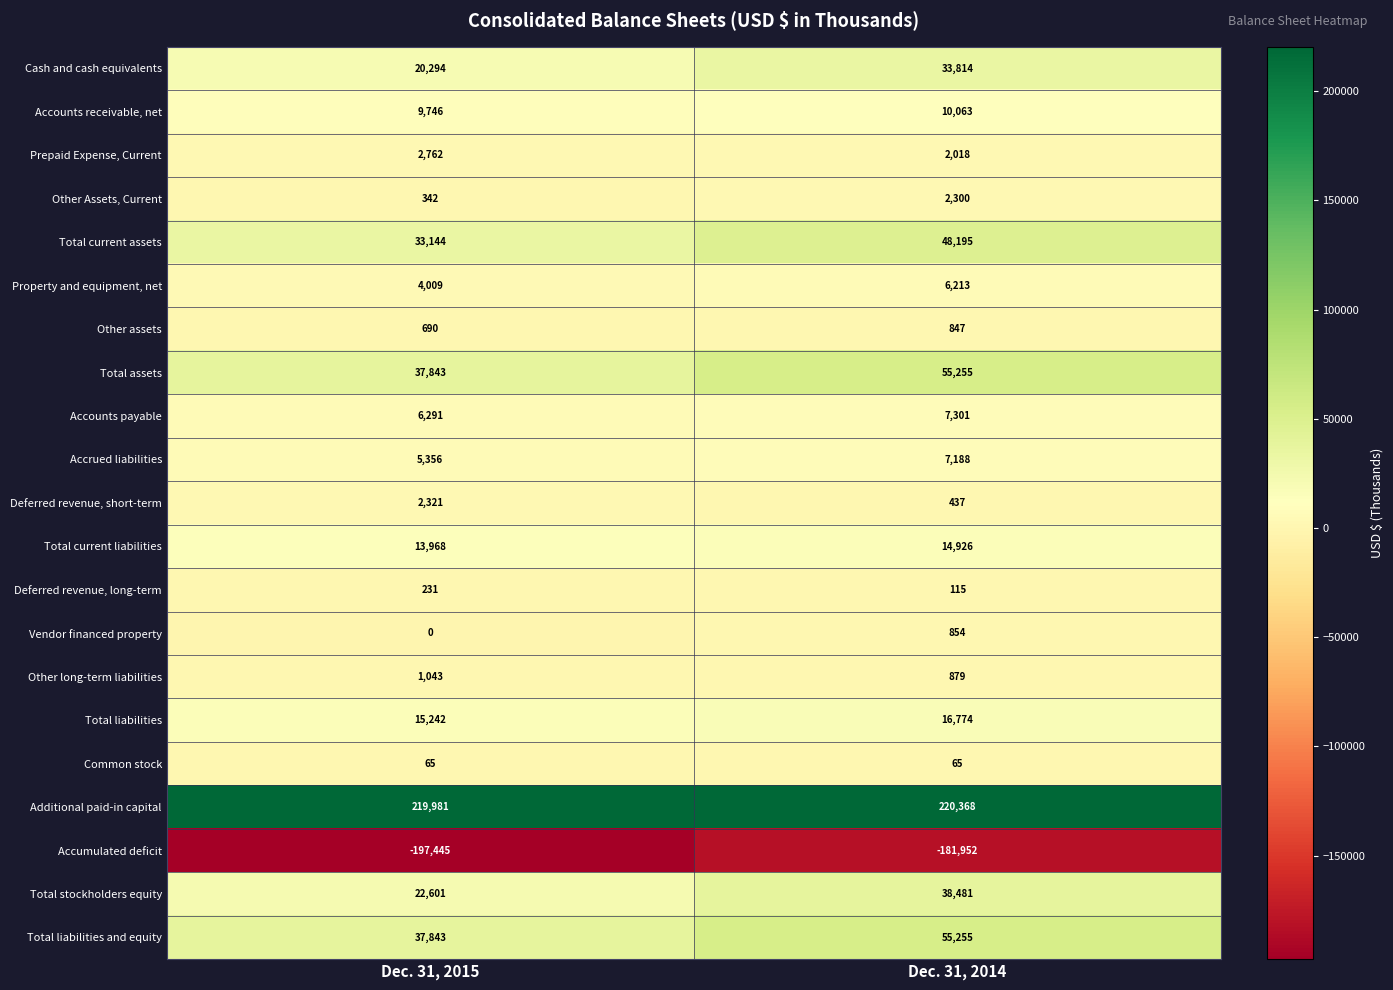

What is the total value across all series at Dec. 31, 2014?

339396